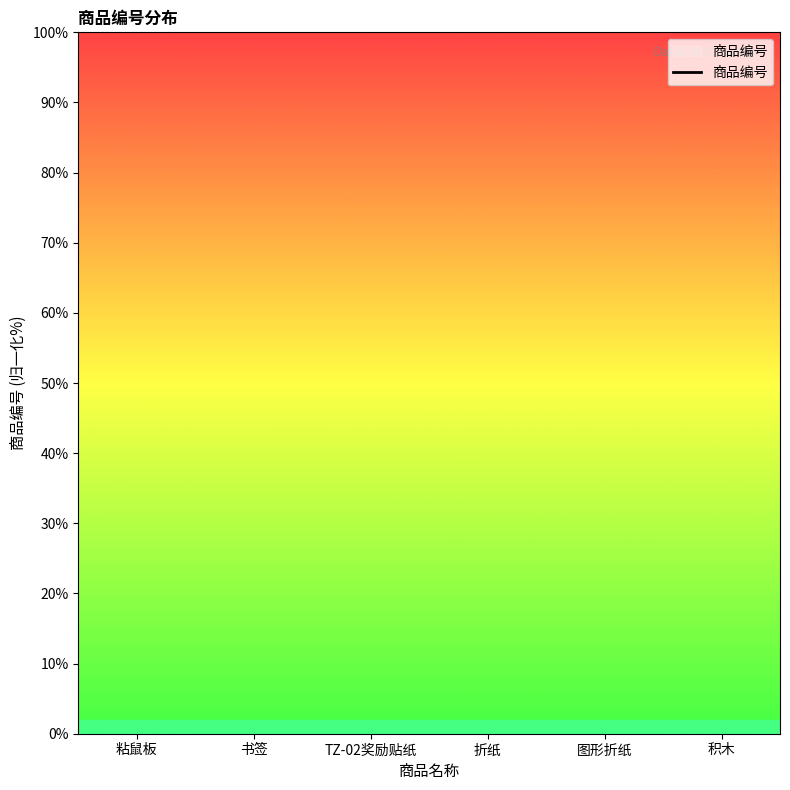

Between 积木 and 粘鼠板, which is larger?

粘鼠板